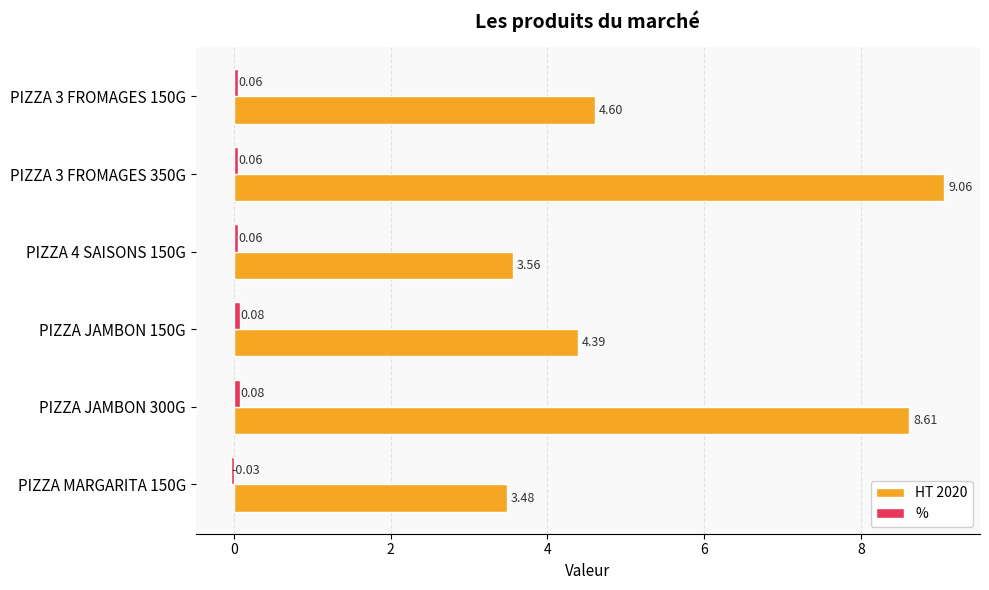

How many data points does each series have?

6